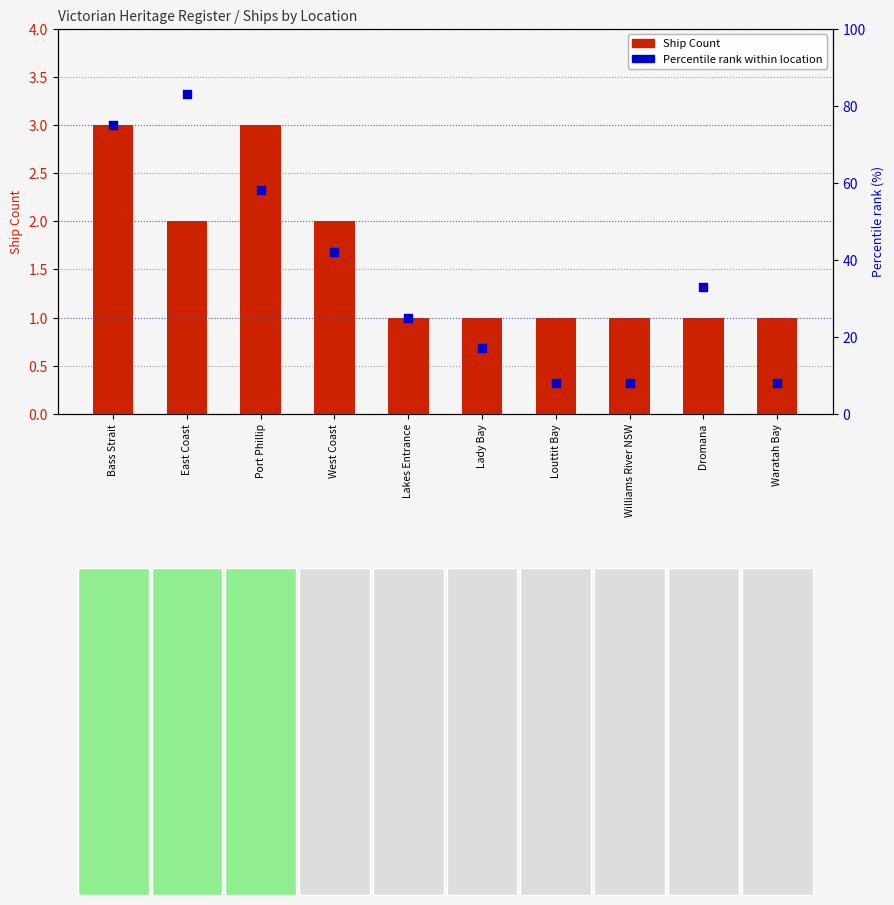

Which series contains the highest Y value?

Percentile rank